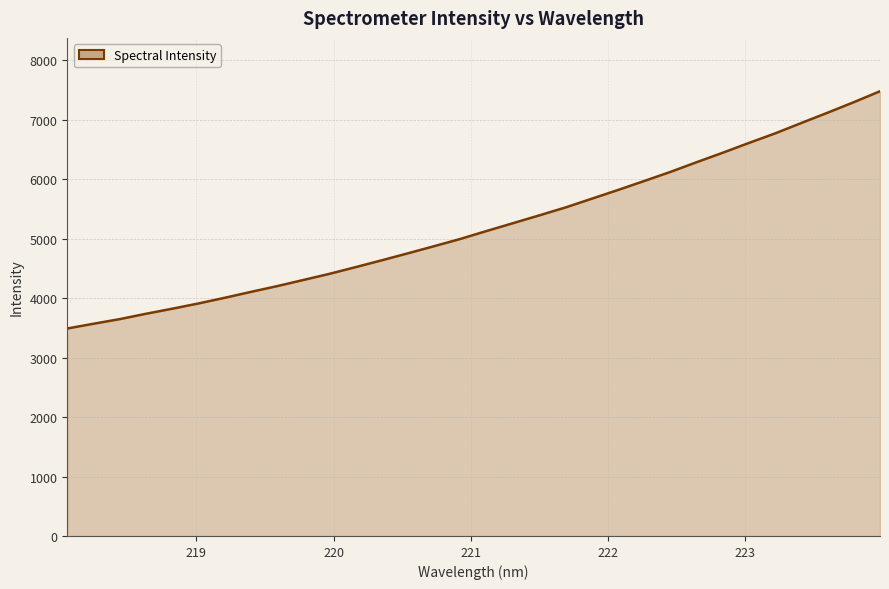

What is the minimum value shown in the chart?

3490.6